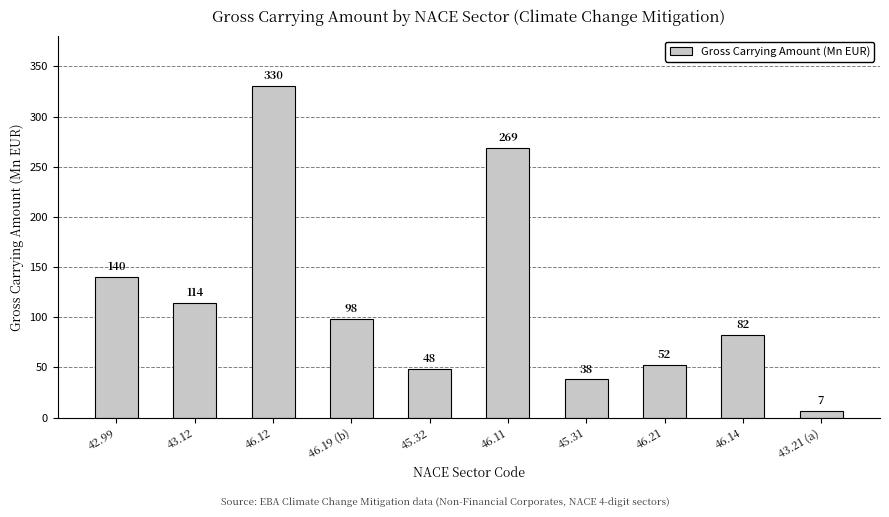

The chart shows a value of 330 at 46.12. True or false?

True